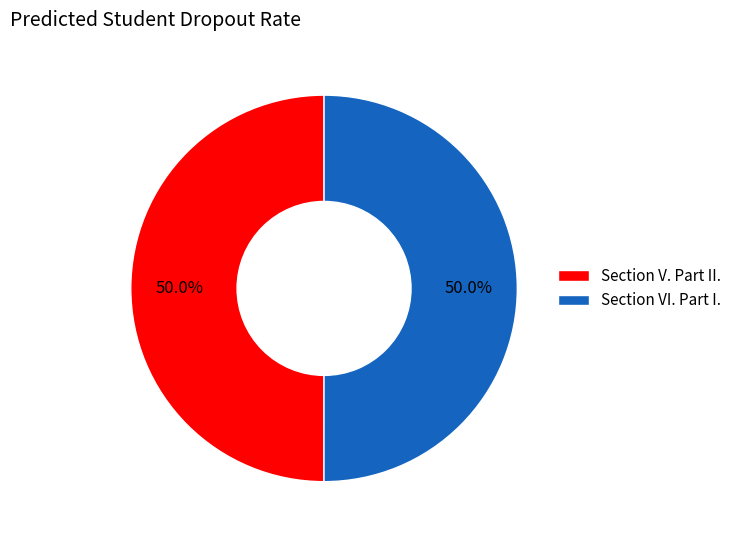

Approximately how many times larger is the value at Section V. Part II. compared to Section VI. Part I.?

1.0